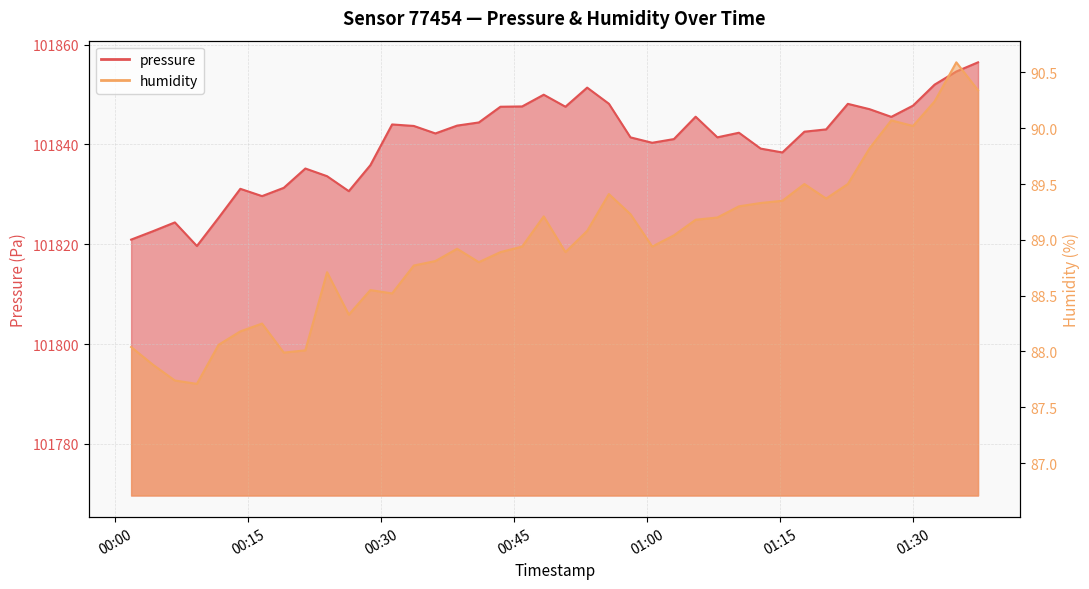

What is the value of the humidity point at the 8th from the left?

88.0